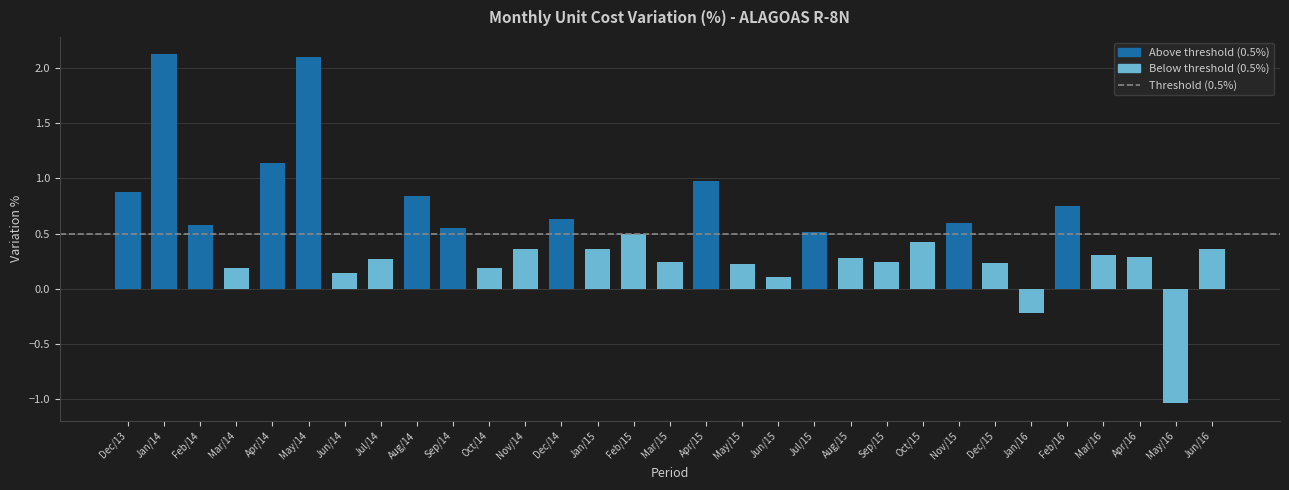

What is the sum of the values at Mar/15 and Jun/16?

0.6